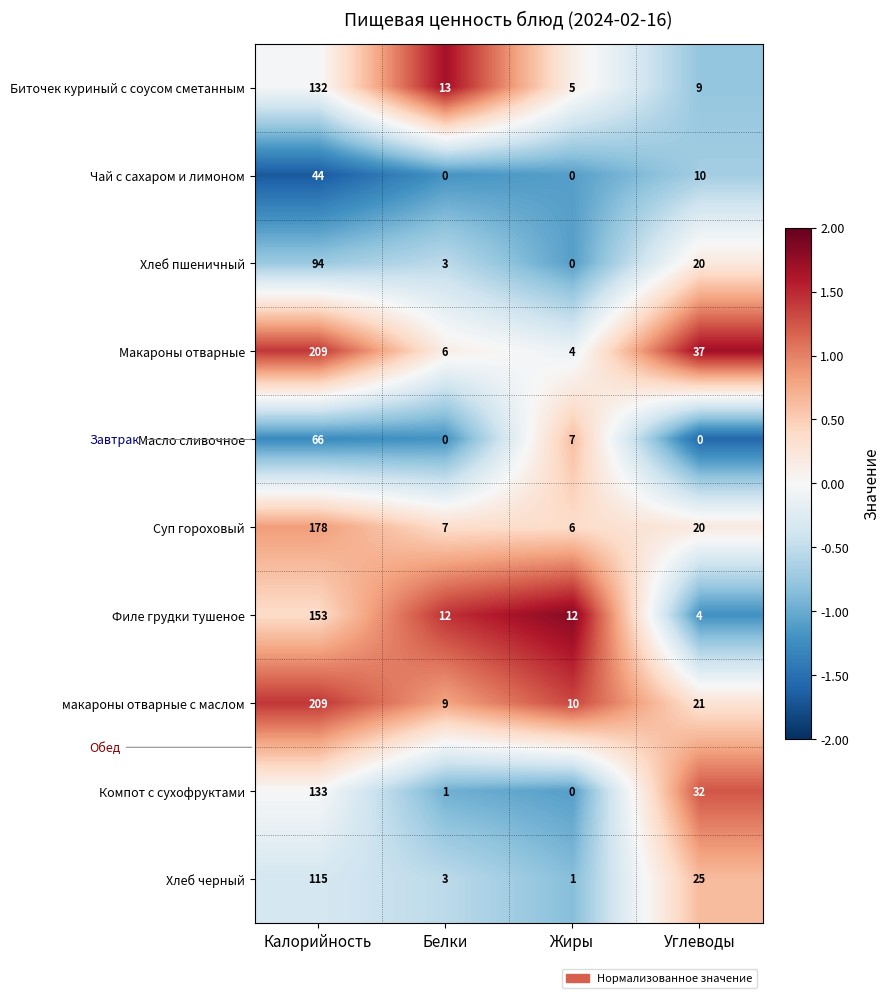

The value of Филе грудки тушеное at Углеводы is 2. True or false?

False